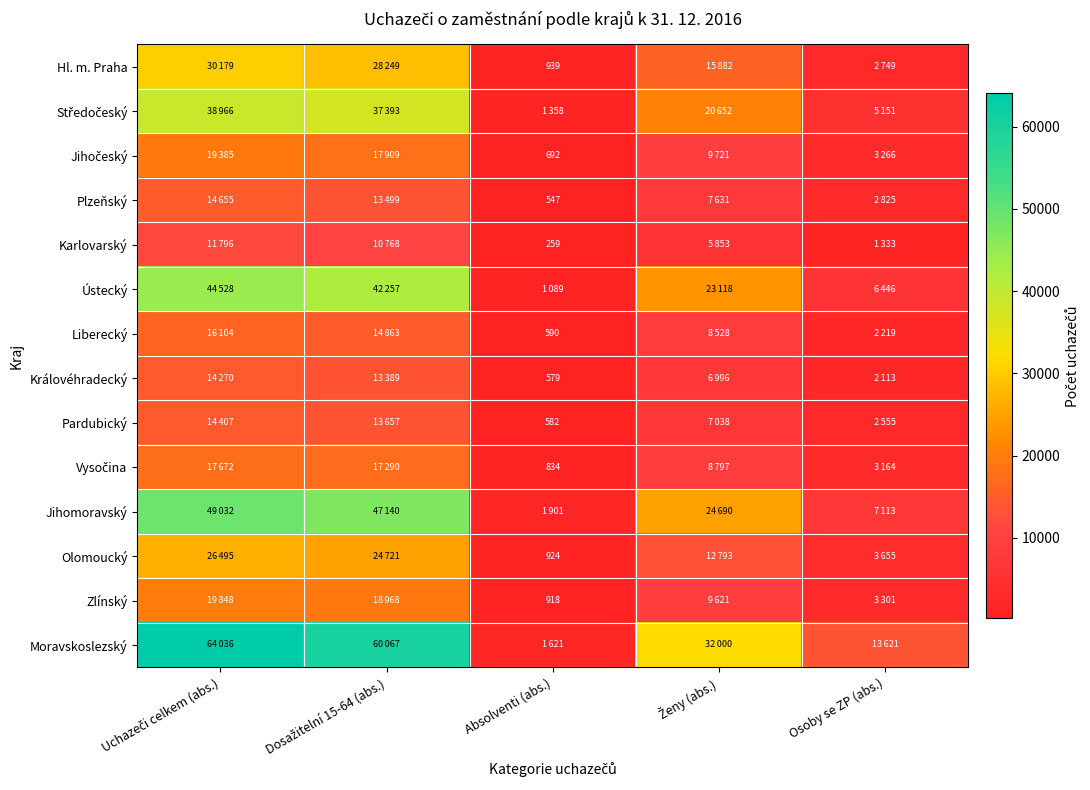

True or false: Jihočeský has a value of 17909 at Dosažitelní 15-64 (abs.).

True